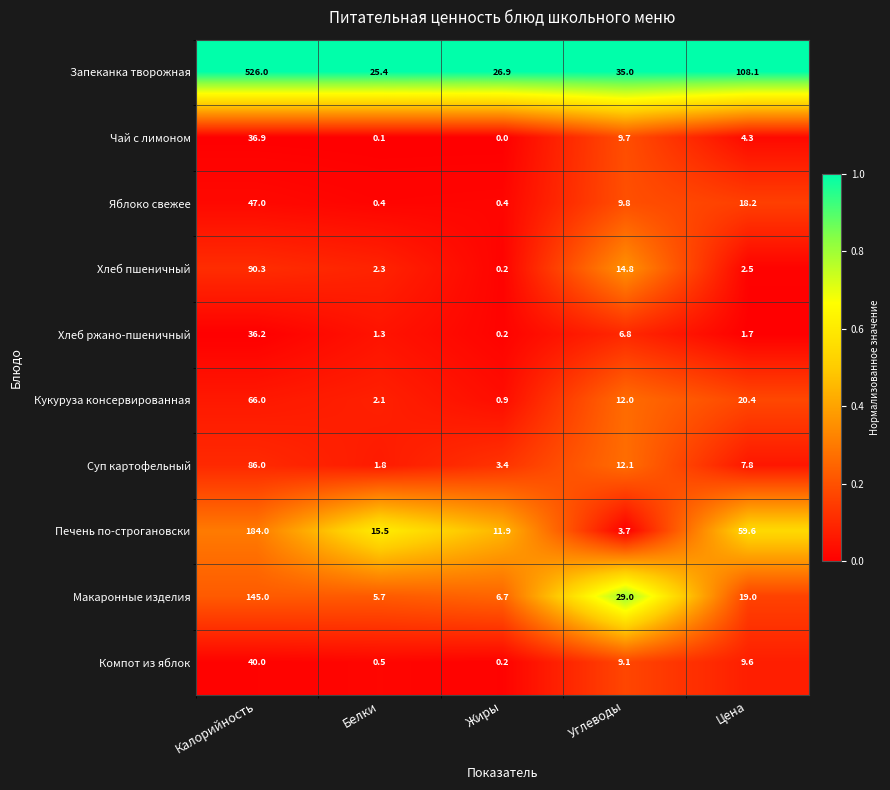

What is the total value across all series at Белки?

55.1